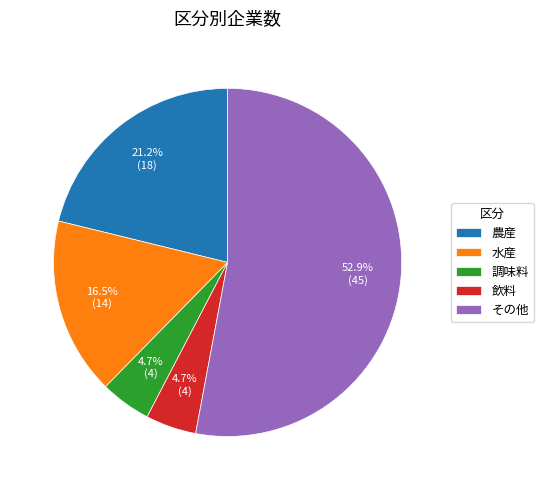

How many slices are in this pie chart?

5